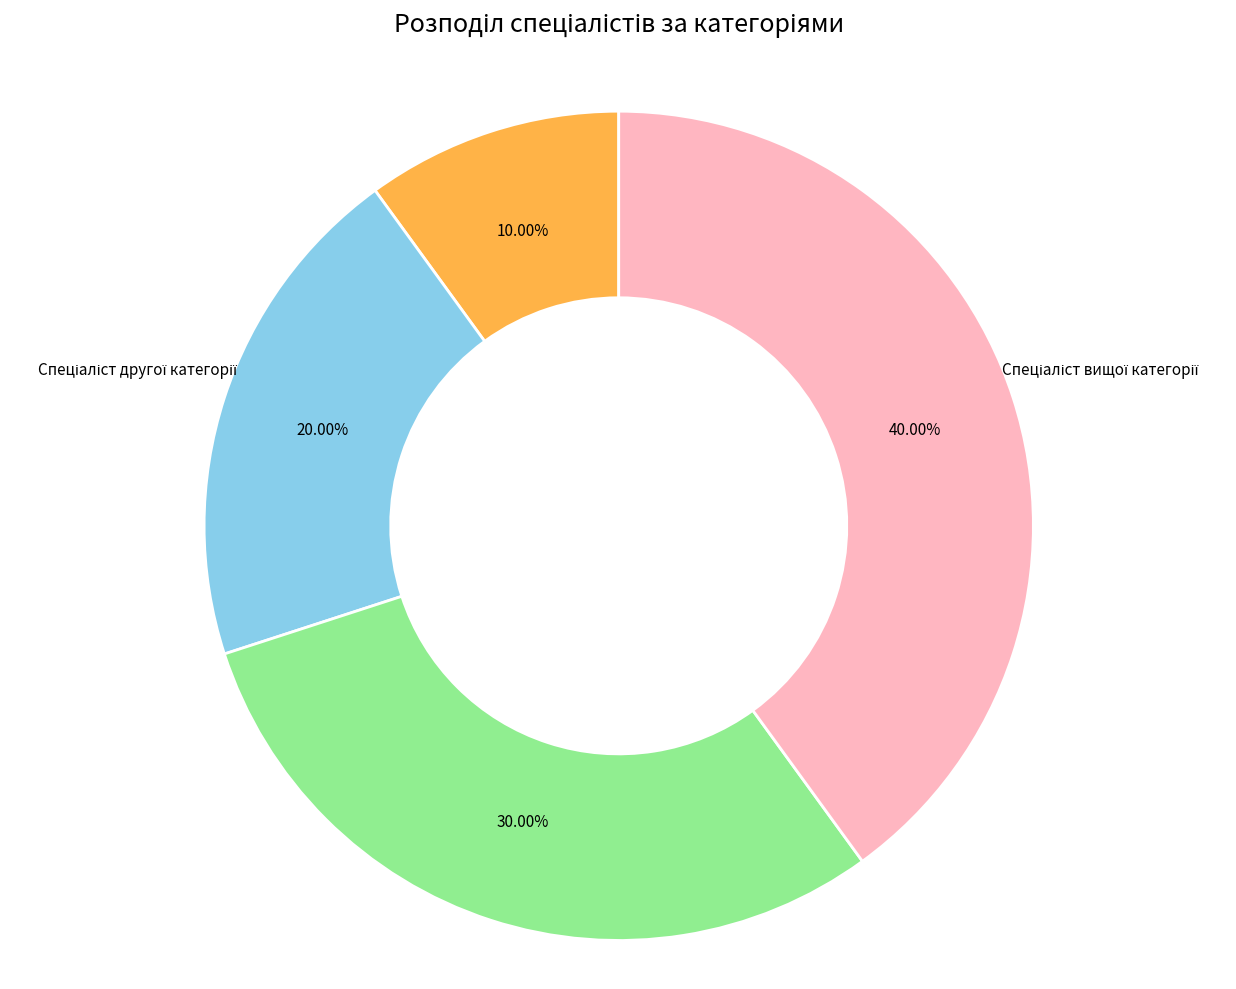

Is there a majority slice in this chart?

No